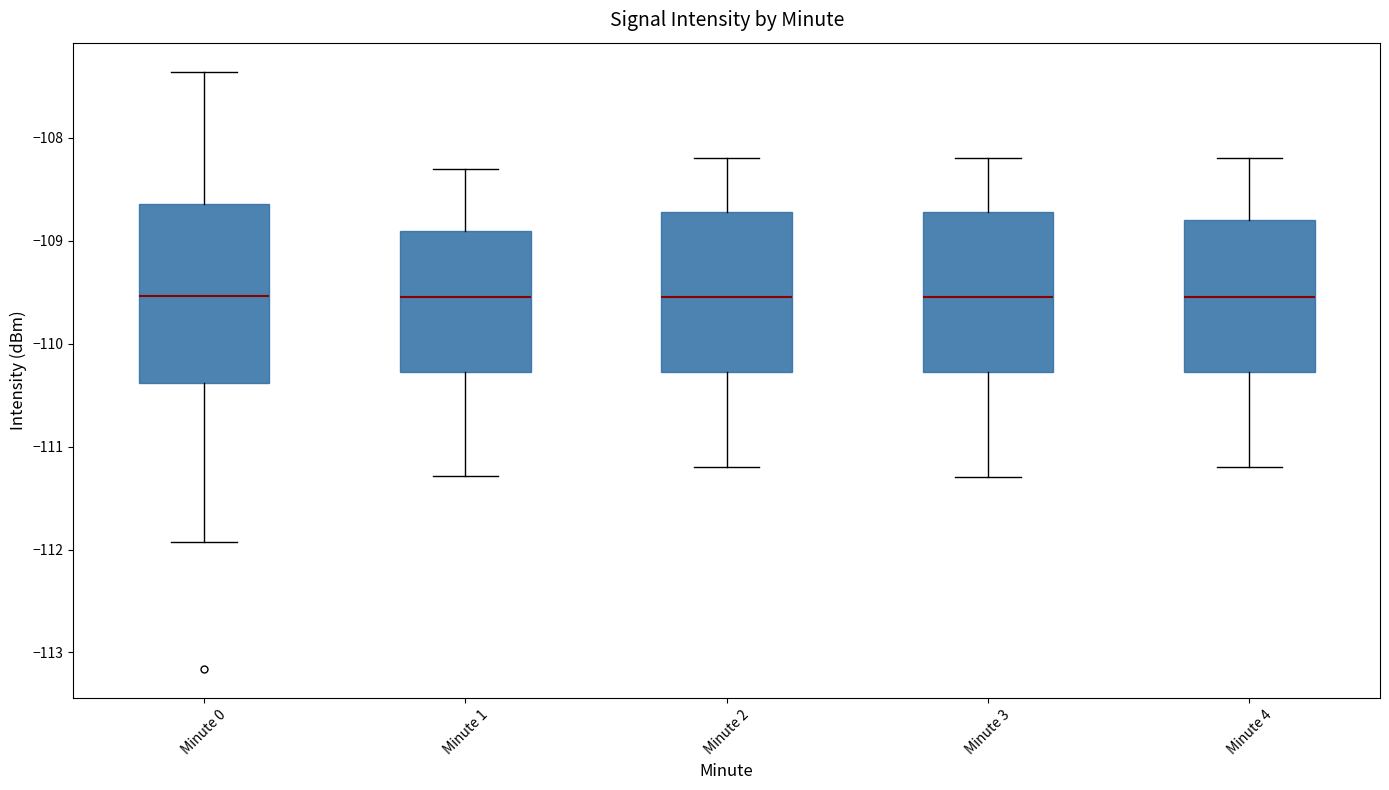

Which box is the tallest, from its lower edge to its upper edge?

Minute 0